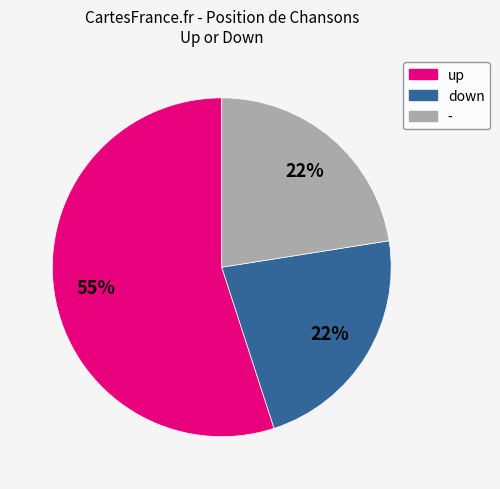

Is there any slice that represents more than half of the pie?

Yes